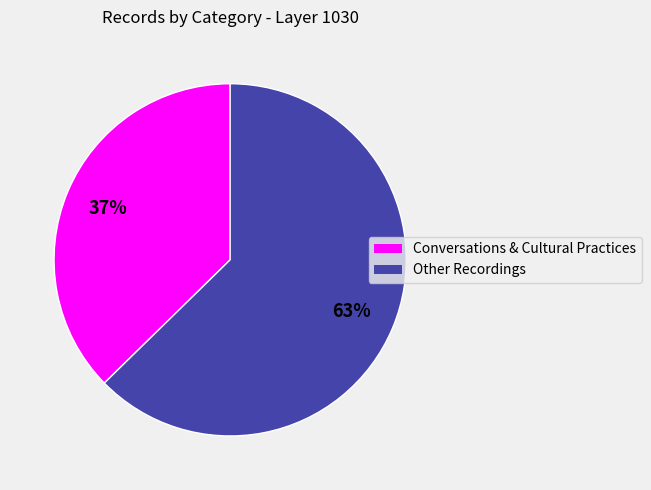

Which slice is the largest?

Other Recordings